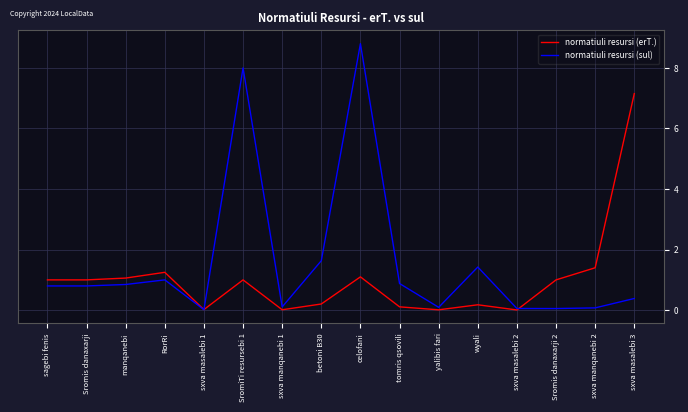

Which series has the widest spread of values?

normatiuli resursi (sul)